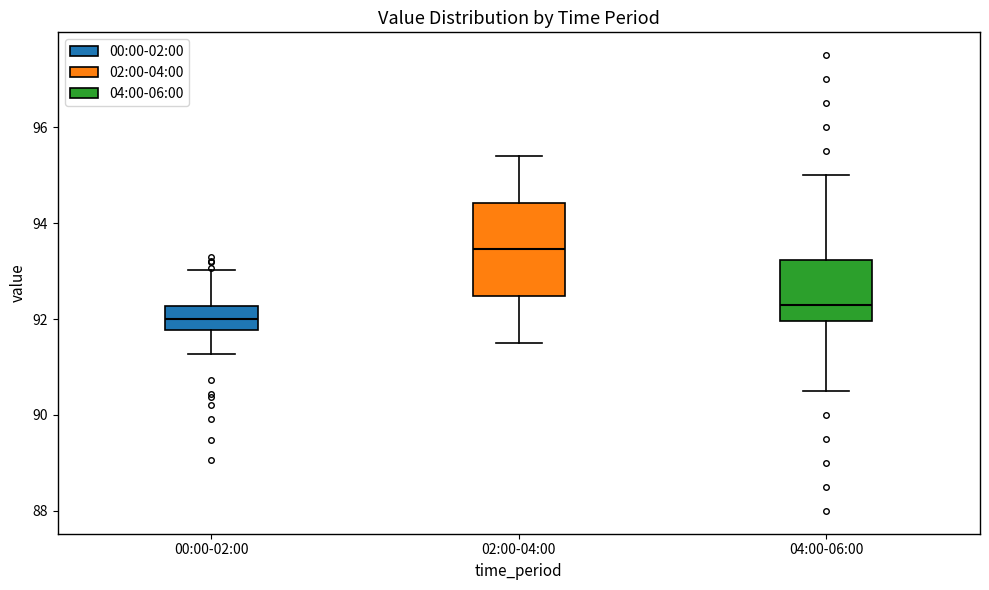

Which box is the tallest, from its lower edge to its upper edge?

02:00-04:00